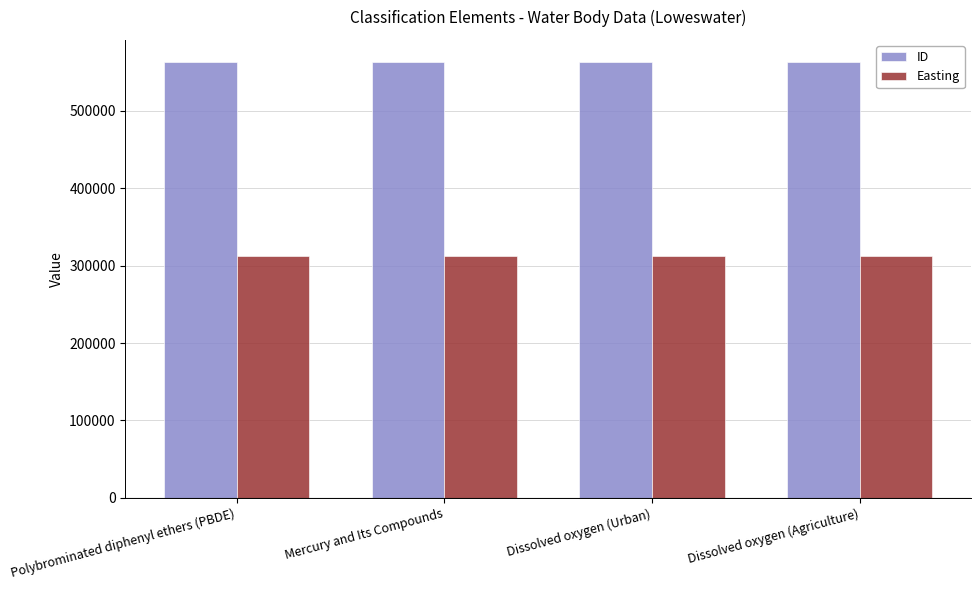

What is the difference between the highest and lowest values at Mercury and Its Compounds?

251276